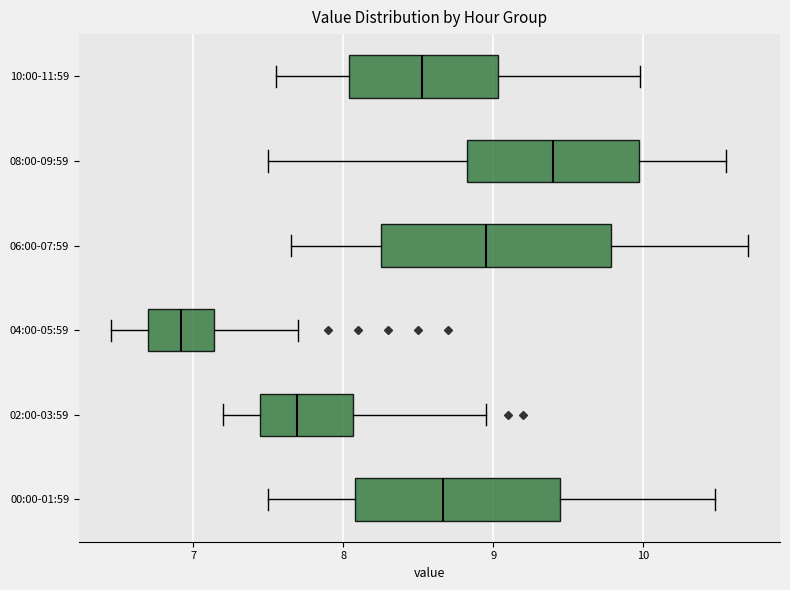

Where does the right whisker of the box for 10:00-11:59 end on the x-axis? The values are not printed on the chart, so give them approximately, as read against the axis.

10.0